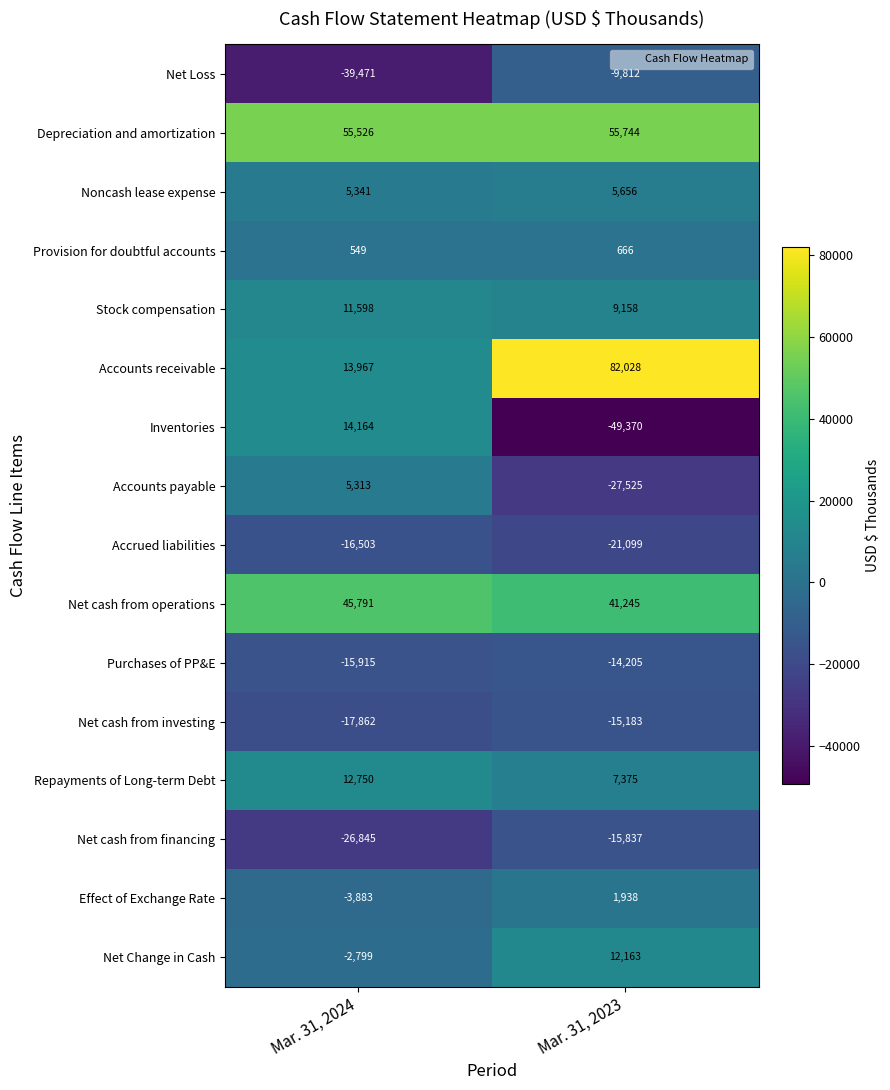

What is the difference between the maximum and minimum values in the Stock compensation series?

2440